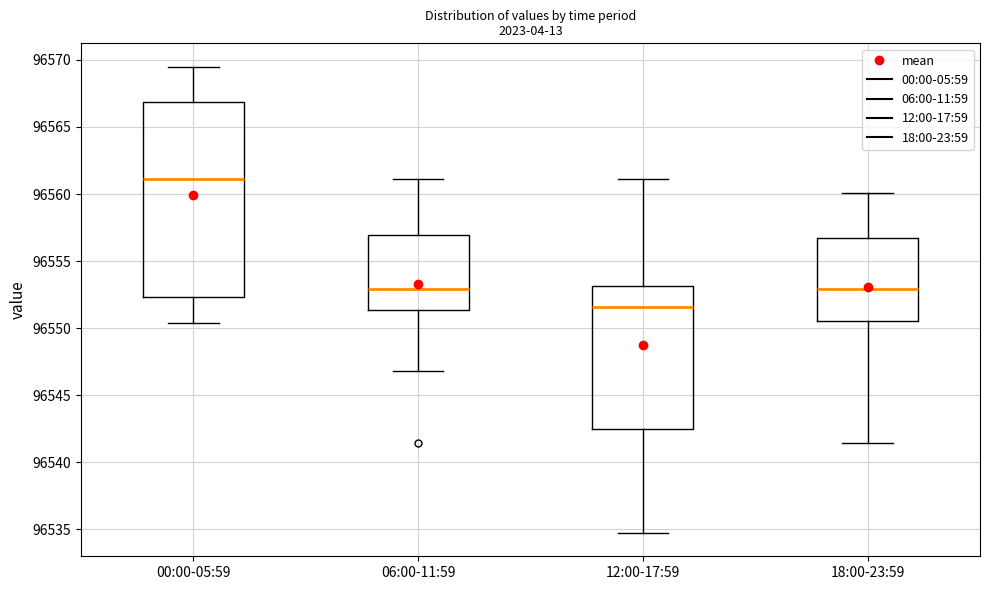

Where does the upper whisker of the box for 00:00-05:59 end on the y-axis? The values are not printed on the chart, so give them approximately, as read against the axis.

96569.5